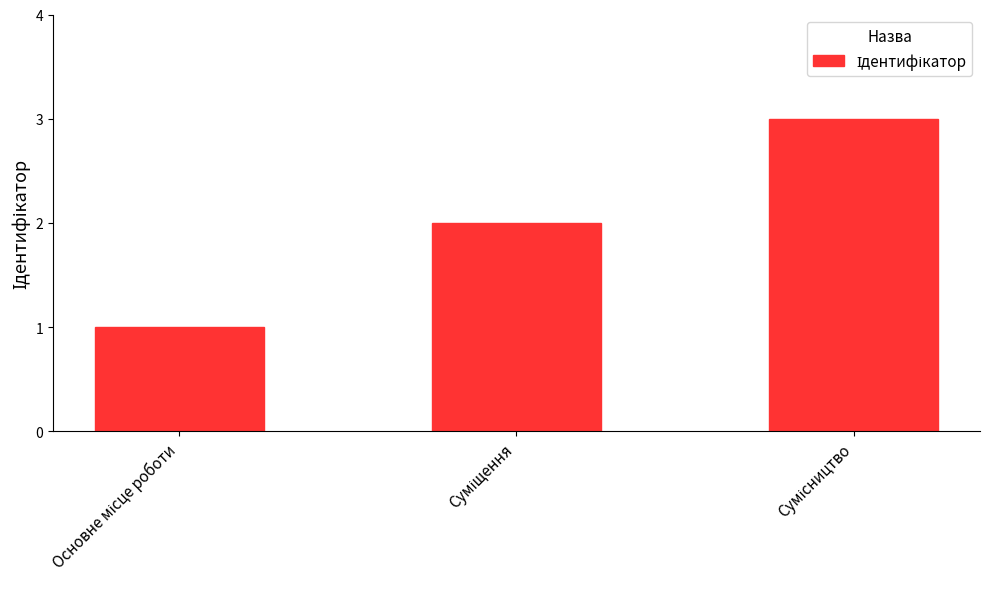

What is the sum of all values?

6